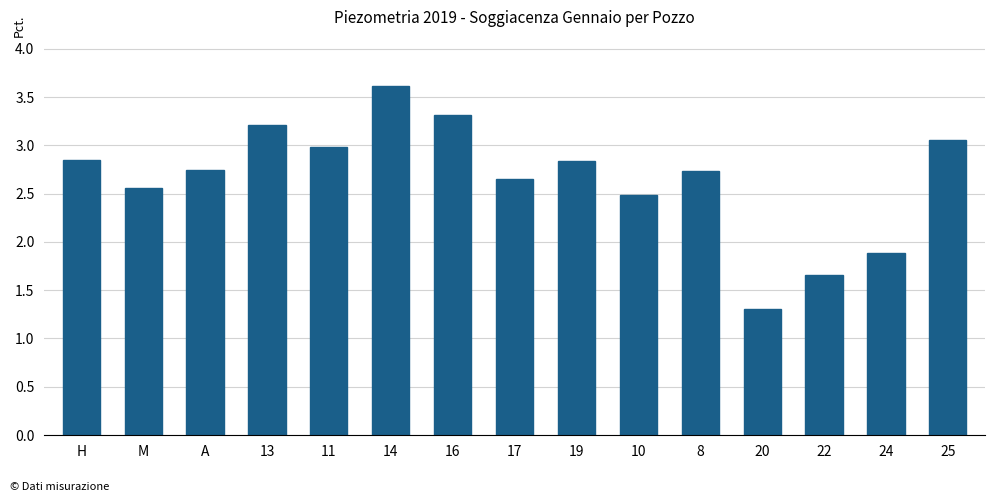

What is the difference between the maximum and minimum values?

2.3